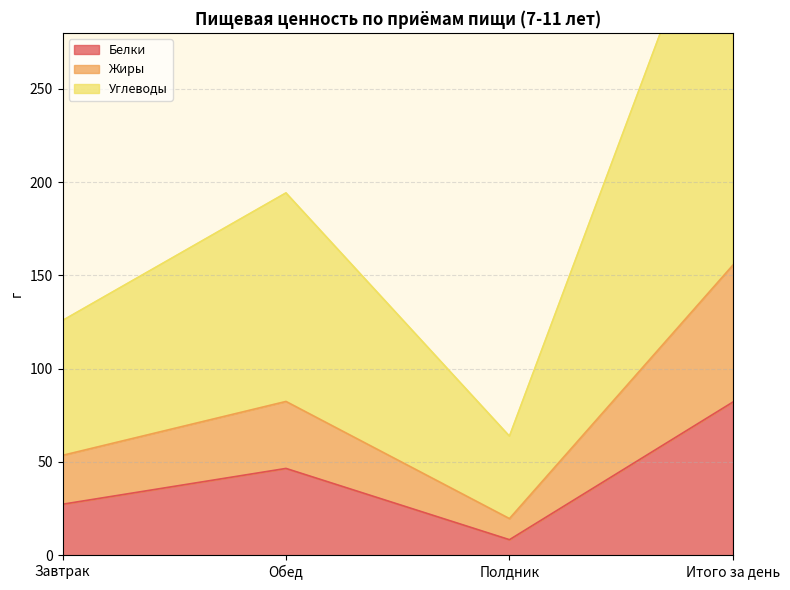

What is the lowest value of the Белки series?

8.3